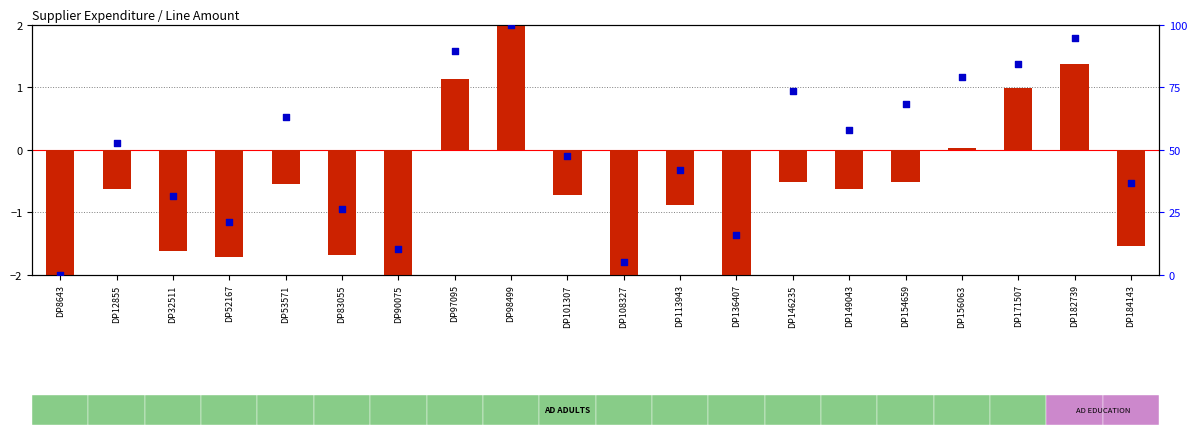

What is the total value across all series at DP156063?

79.0